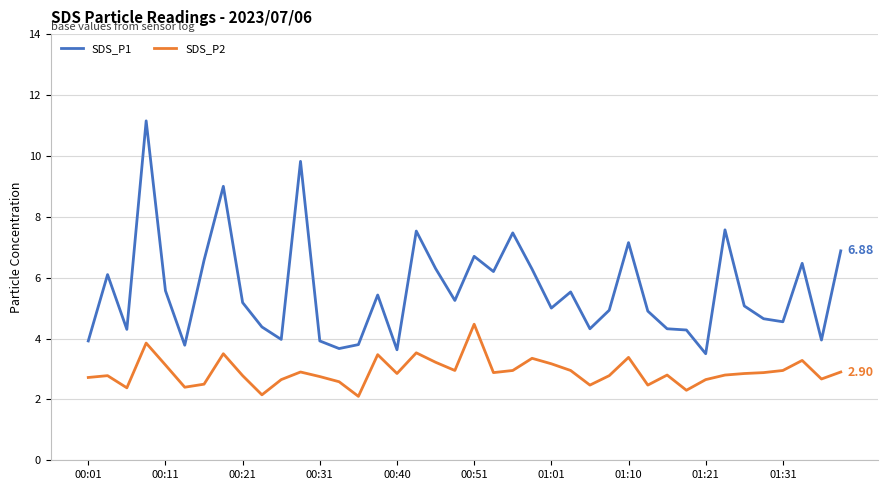

Rank the series by their maximum value, from highest to lowest.

SDS_P1, SDS_P2